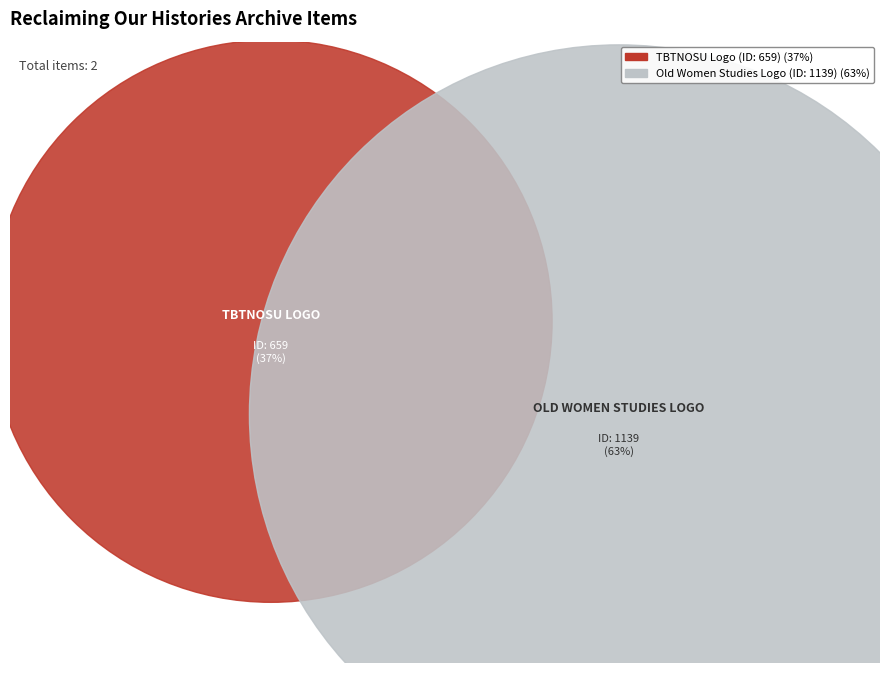

Does Old Women Studies Logo (ID: 1139) account for over 50% of the chart?

Yes